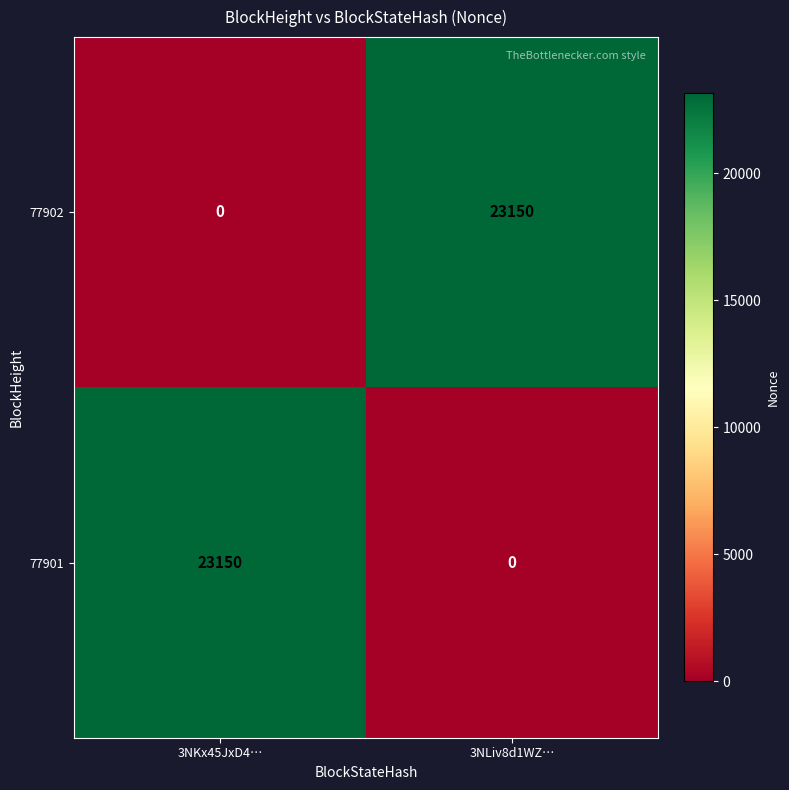

The value of 77902 at 3NLiv8d1WZ… is 10758. True or false?

False